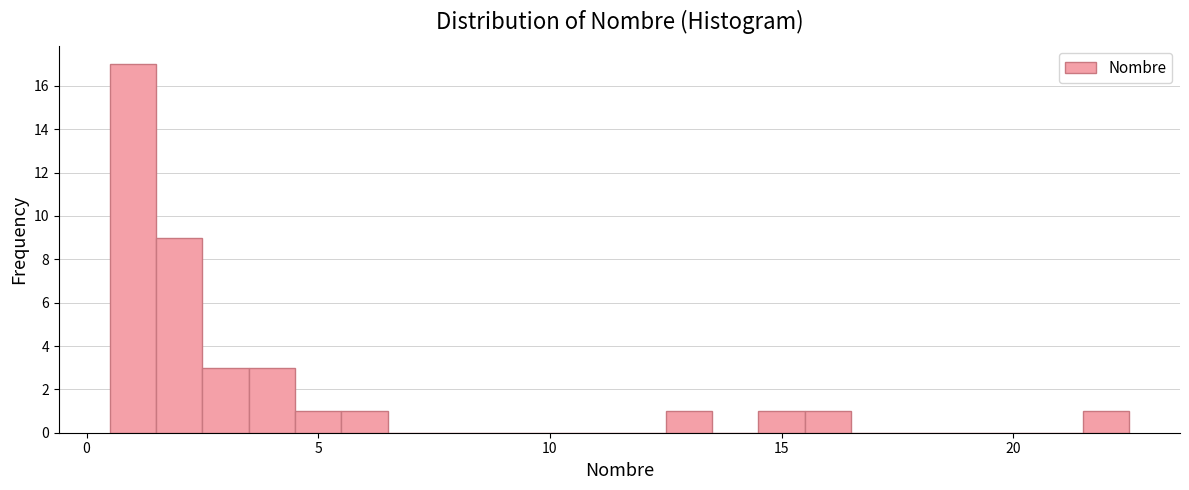

Around what value on the x-axis is the tallest bar? Give the approximate position of its centre, as read against the axis.

1.0